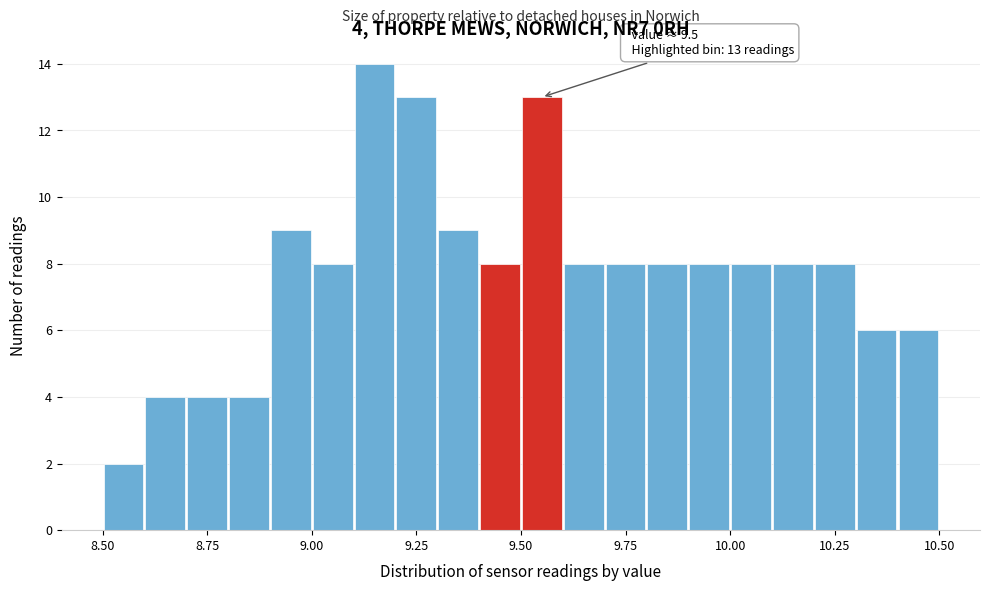

Around what value on the x-axis is the tallest bar? Give the approximate position of its centre, as read against the axis.

9.15